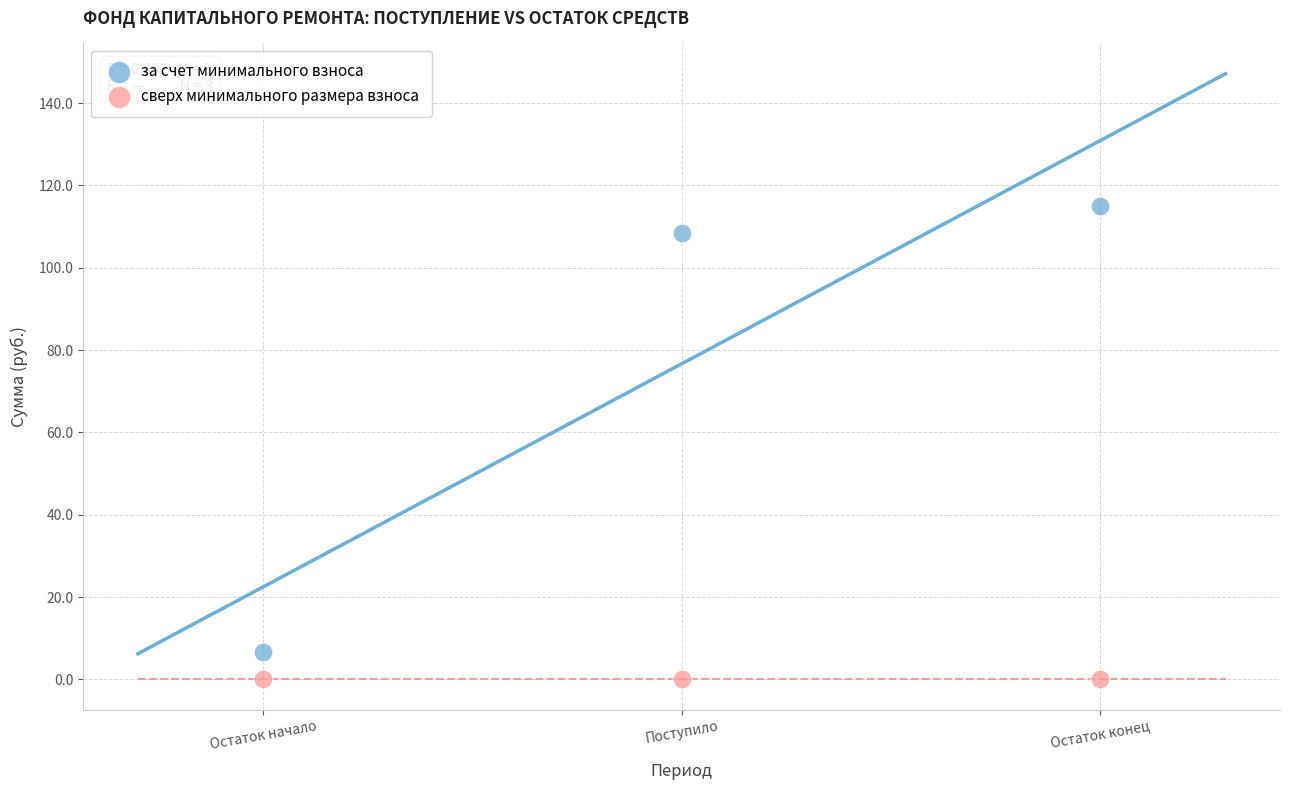

Which series contains the lowest Y value?

сверх минимального размера взноса